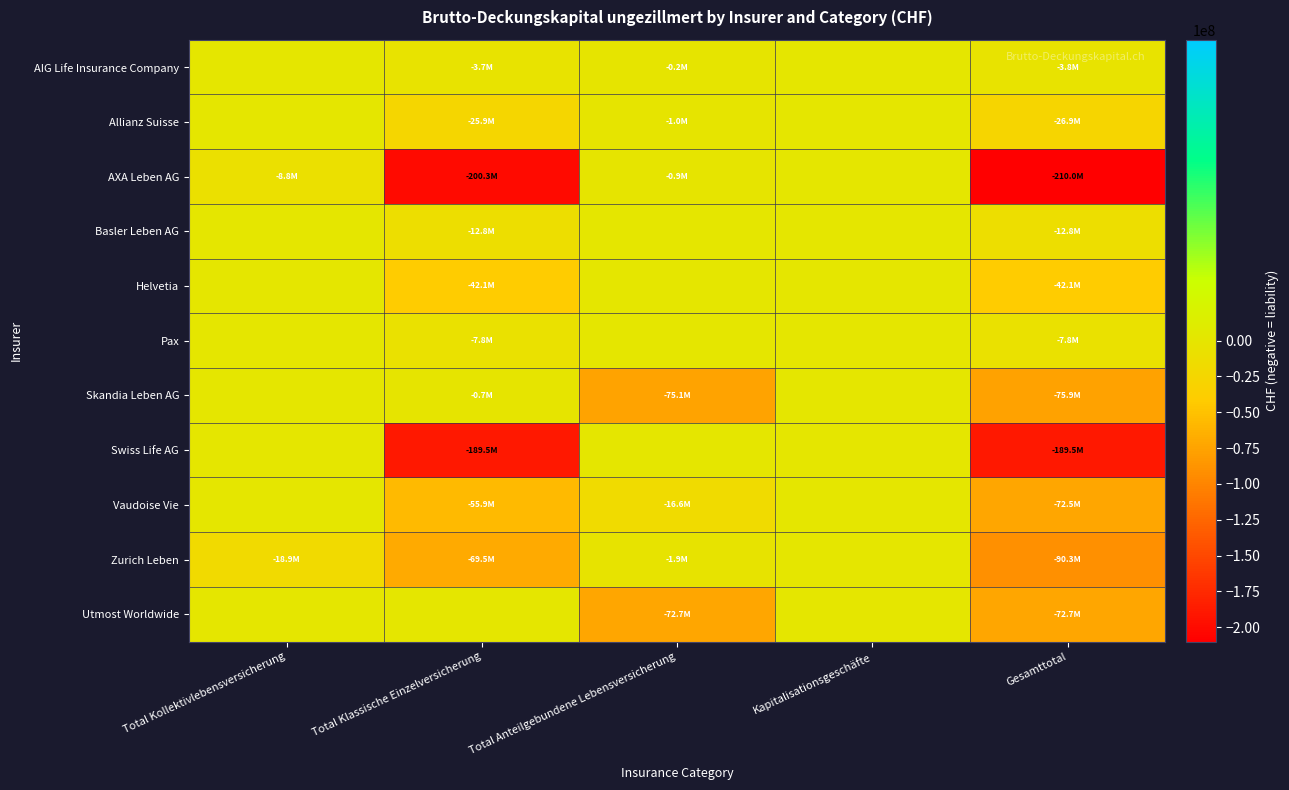

Between Total Kollektivlebensversicherung and Kapitalisationsgeschäfte, which is larger?

Total Kollektivlebensversicherung